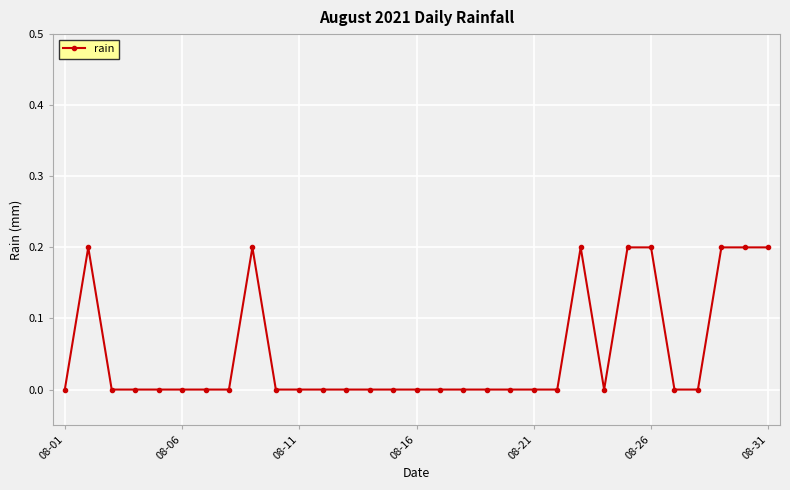

What is the sum of all values?

1.6